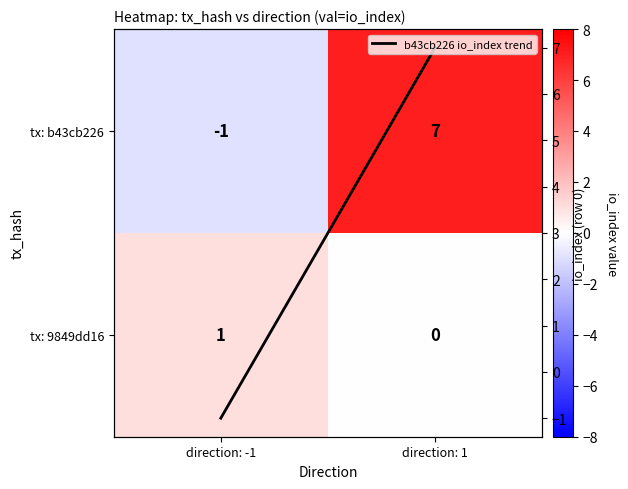

How many data points does each series have?

2